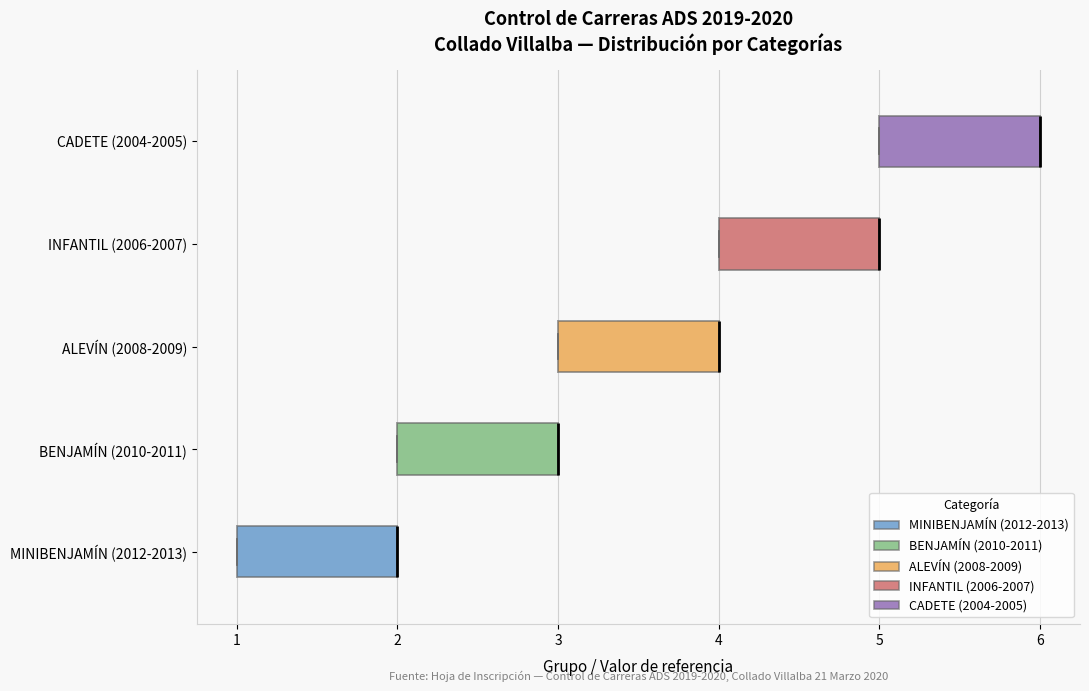

Reading bottom to top, transcribe this box plot: for each box, give where its median line is, the range the box spans, and where its two whiskers end, as read against the x-axis. The values are not printed on the chart, so give them approximately, as read against the axis.

MINIBENJAMÍN (2012-2013): median 2 (drawn on the box's right edge), box 1 to 2, whiskers 1 to 2
BENJAMÍN (2010-2011): median 3 (drawn on the box's right edge), box 2 to 3, whiskers 2 to 3
ALEVÍN (2008-2009): median 4 (drawn on the box's right edge), box 3 to 4, whiskers 3 to 4
INFANTIL (2006-2007): median 5 (drawn on the box's right edge), box 4 to 5, whiskers 4 to 5
CADETE (2004-2005): median 6 (drawn on the box's right edge), box 5 to 6, whiskers 5 to 6